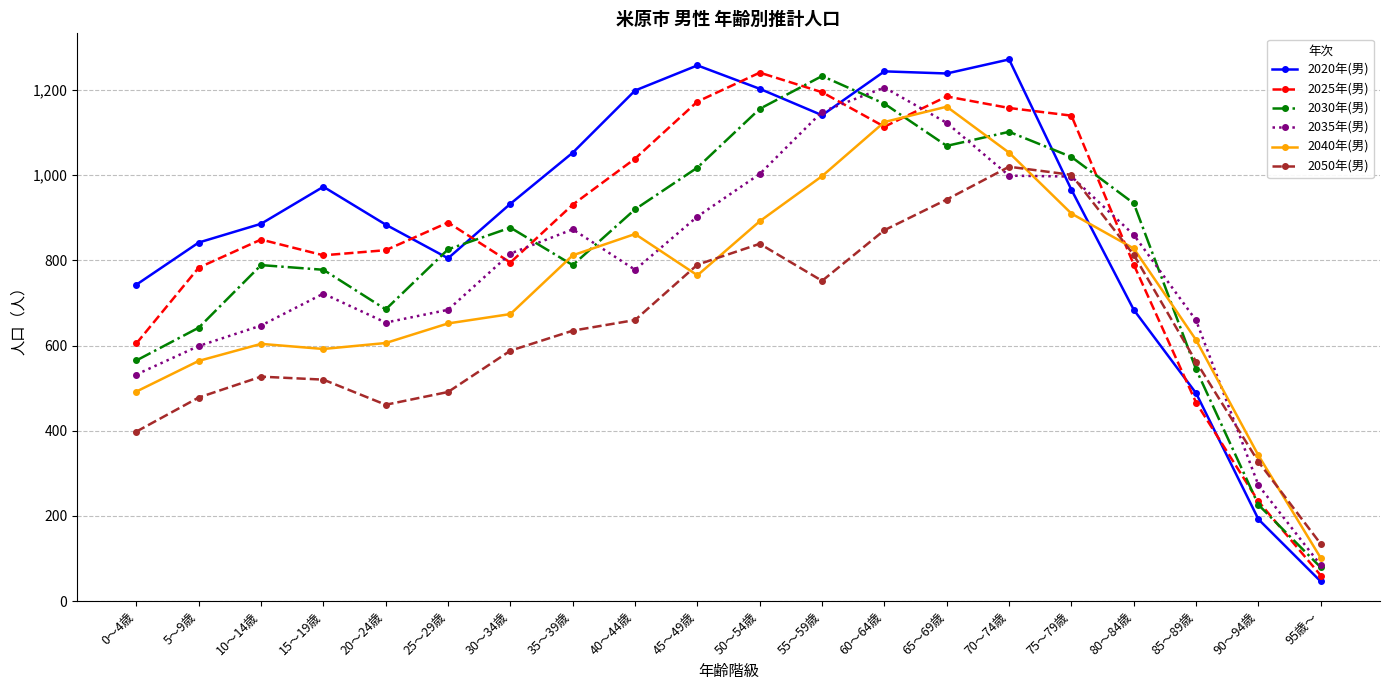

What is the label of the 7th point from the left?

30～34歳